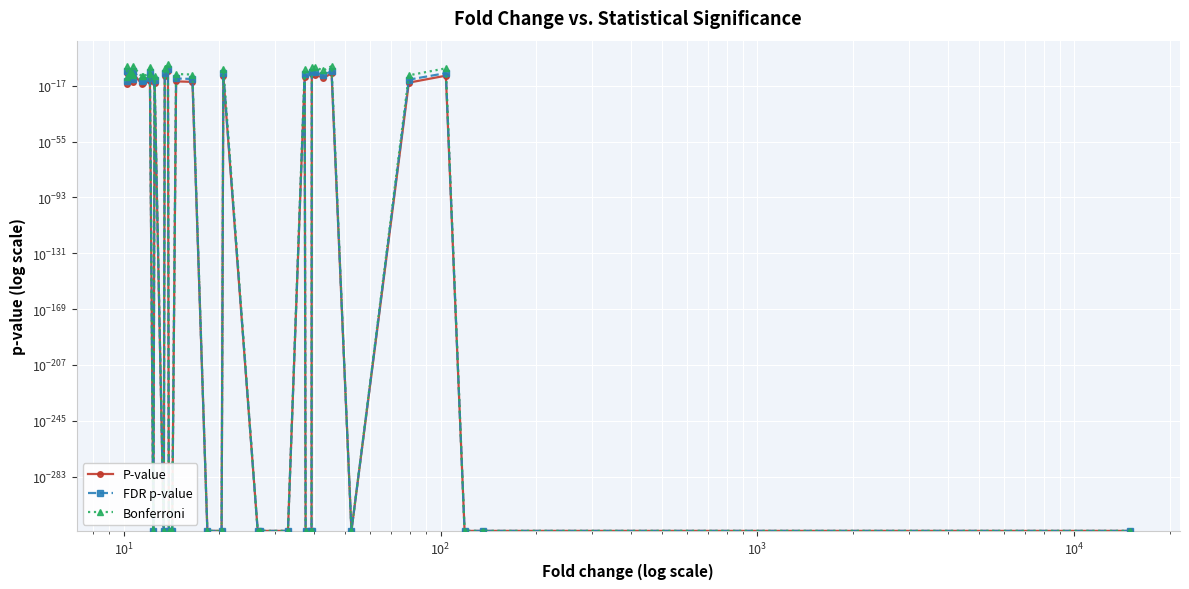

True or false: P-value has more than 1 points higher than both neighbors.

True